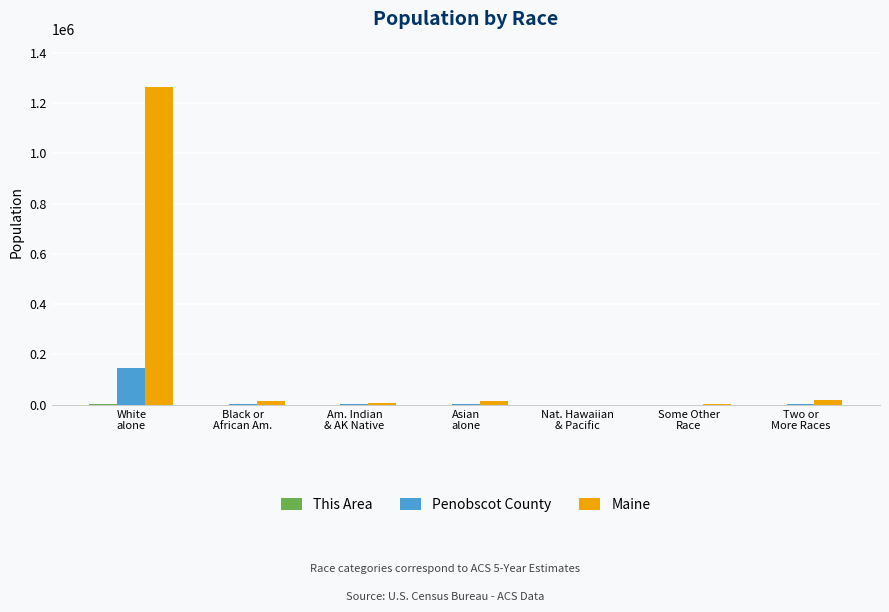

Which series has the largest total across all categories?

Maine